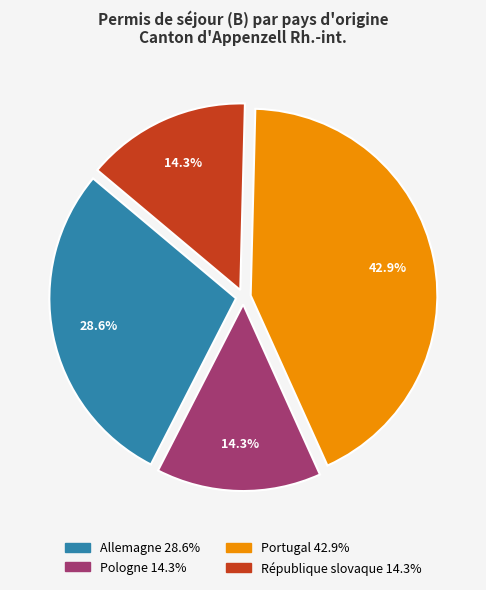

Does Pologne account for over 50% of the chart?

No